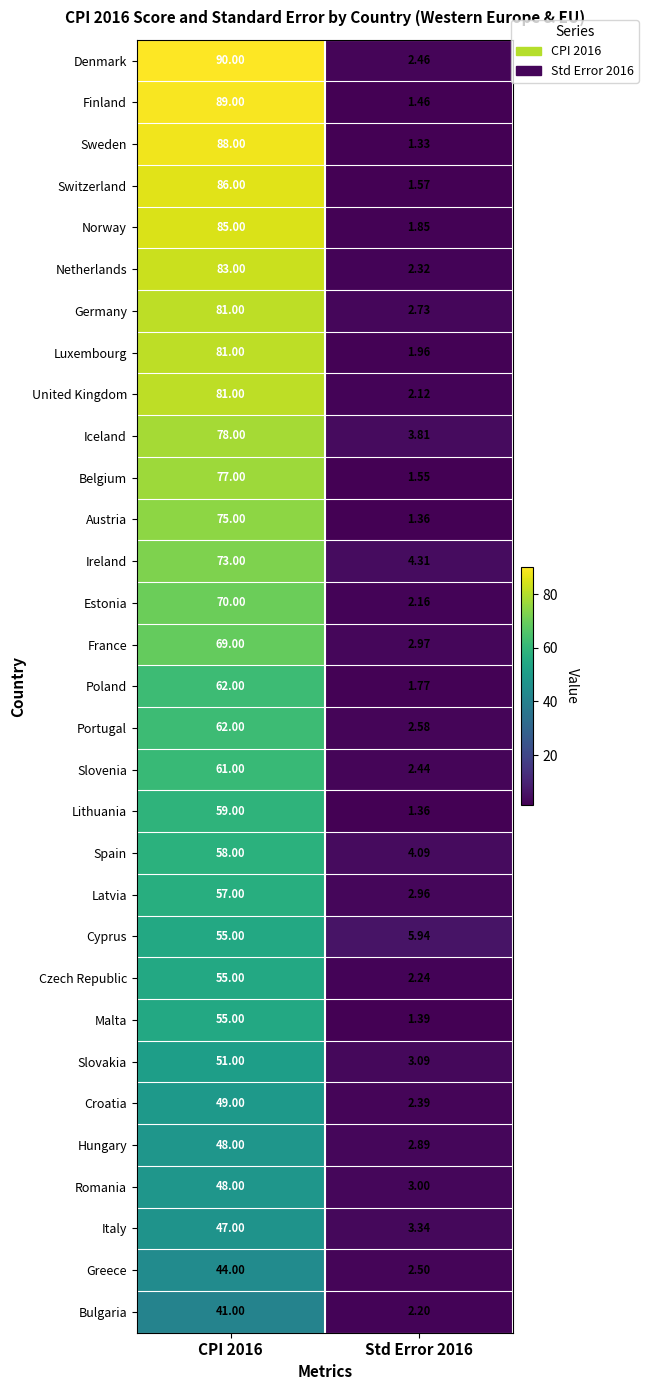

Which series has the largest total across all categories?

Denmark